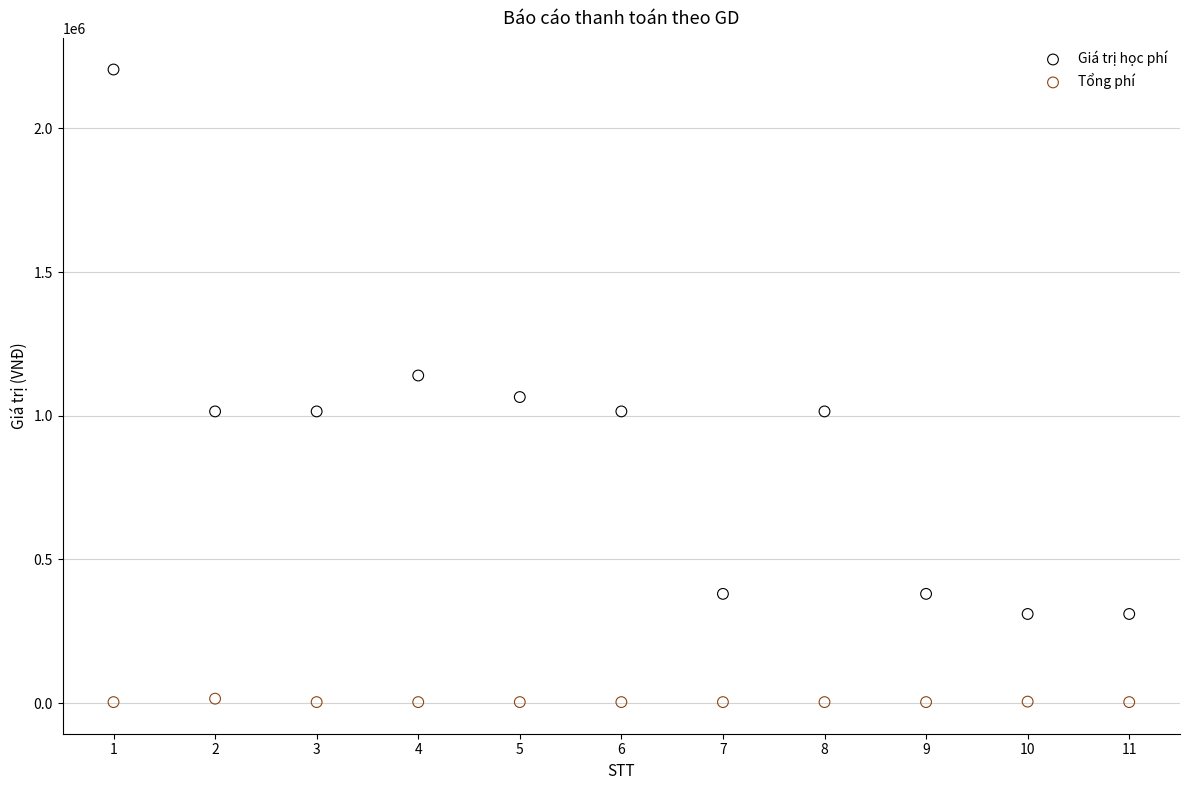

In the Giá trị học phí series, what Y value is closest to 1257500?

1140000